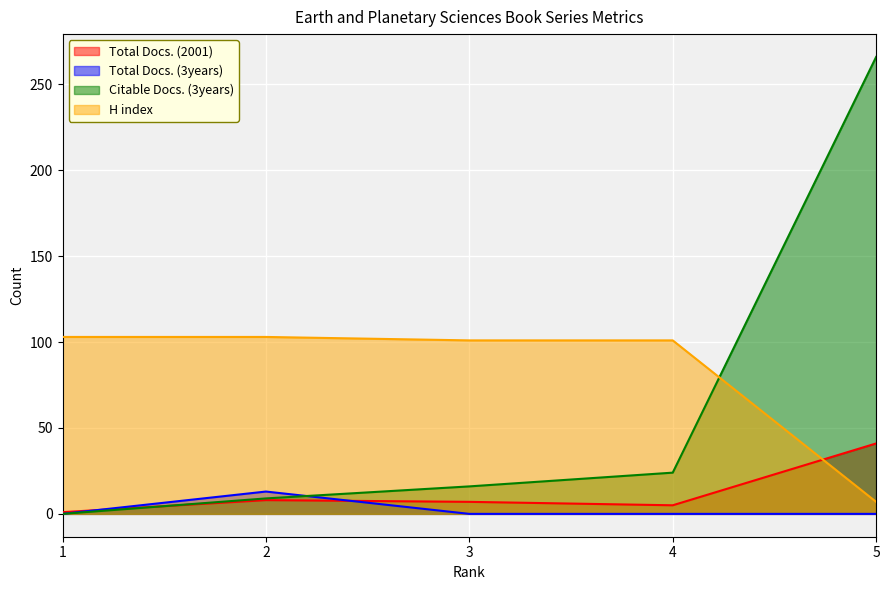

Is it true that Total Docs. (3years) equals 0 at 3?

True